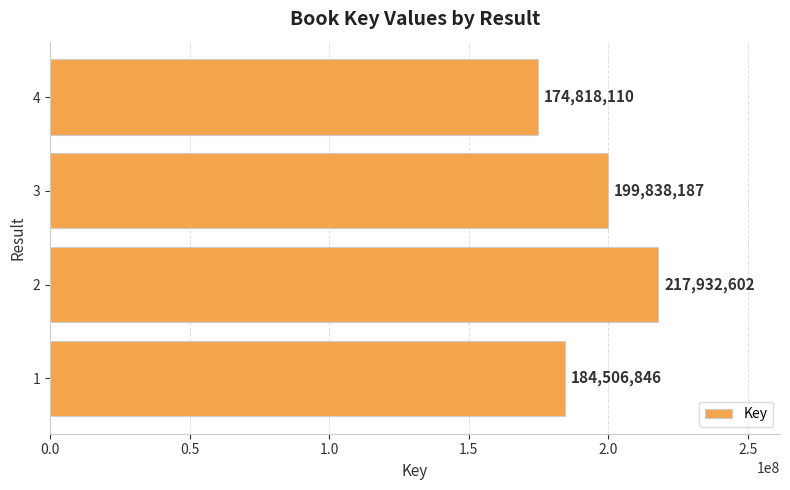

Reading bottom to top, what are all the values shown in this chart?

1=184506846	2=217932602	3=199838187	4=174818110